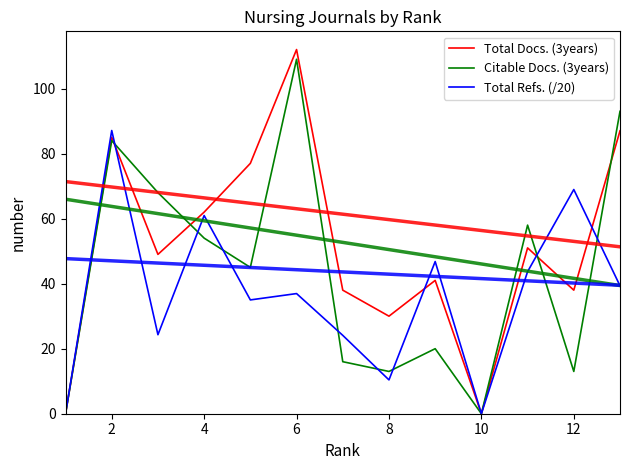

Which series changed the most between 4 and 10?

Total Refs. (/20)